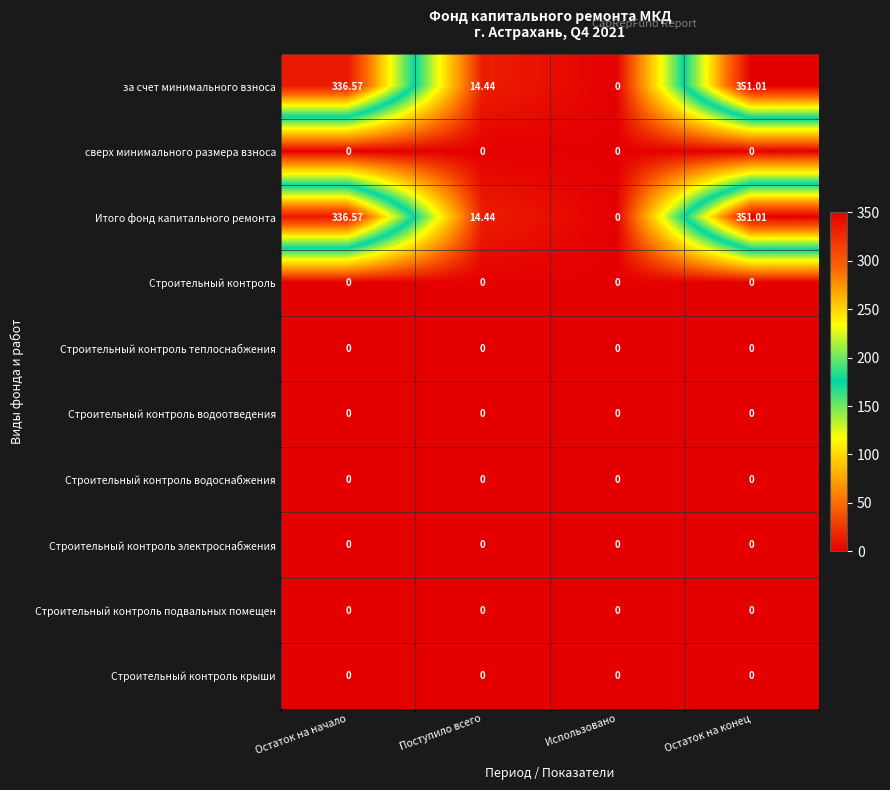

At which category is the sum across all series the highest?

Остаток на конец